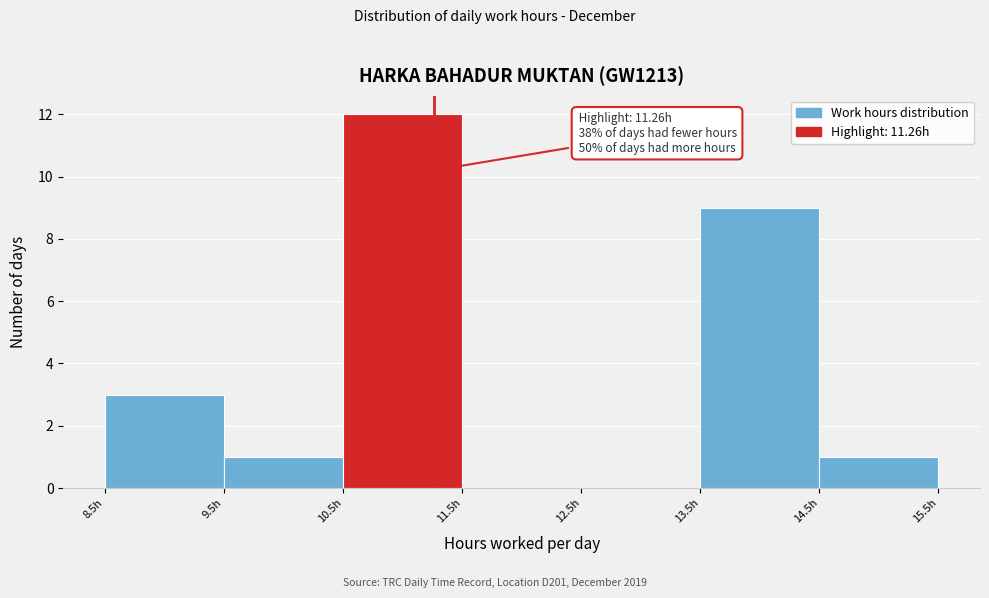

Which range on the x-axis has the tallest bar?

10.5 to 11.5